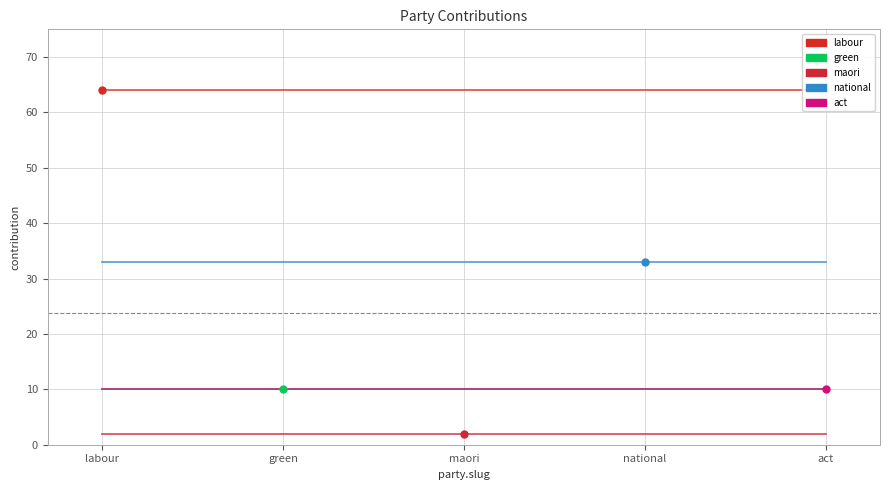

Reading right to left, list all the values displayed in this chart.

labour: 64	64	64	64	64
green: 10	10	10	10	10
maori: 2	2	2	2	2
national: 33	33	33	33	33
act: 10	10	10	10	10